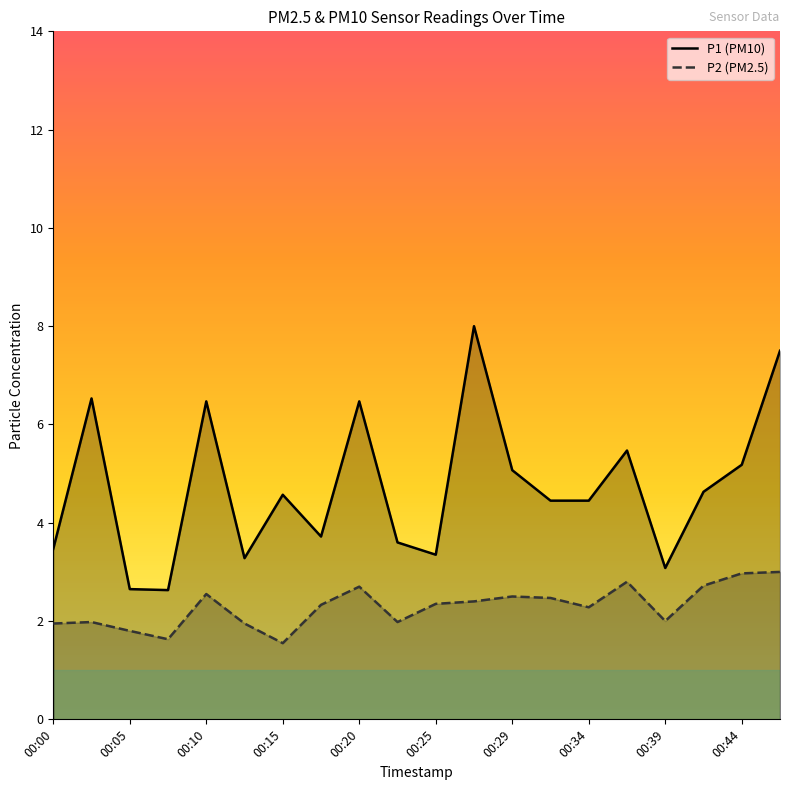

What is the sum of the P2 (PM2.5) values at 00:44 and 00:15?

4.5